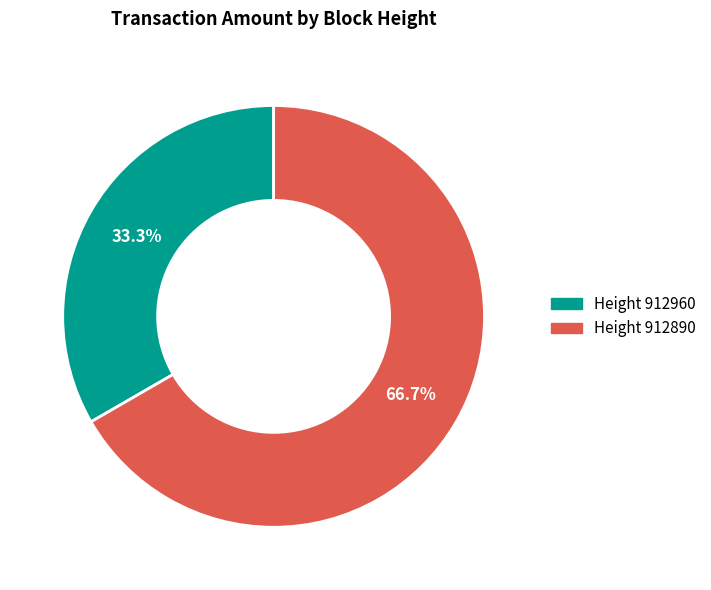

Is Height 912960 the majority of the pie?

No